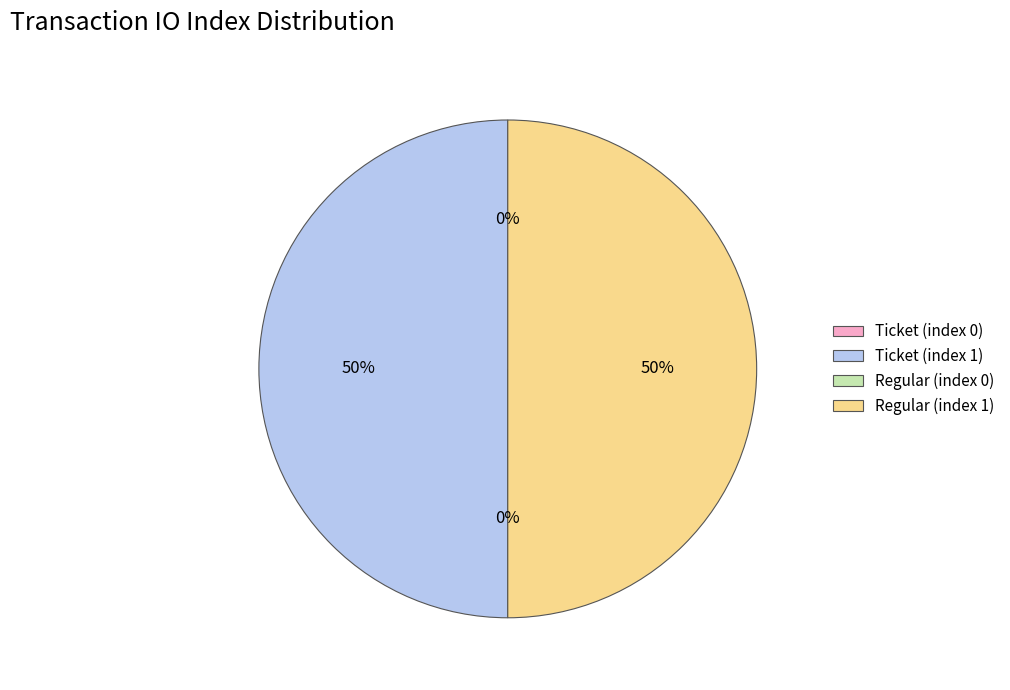

Is there a majority slice in this chart?

No